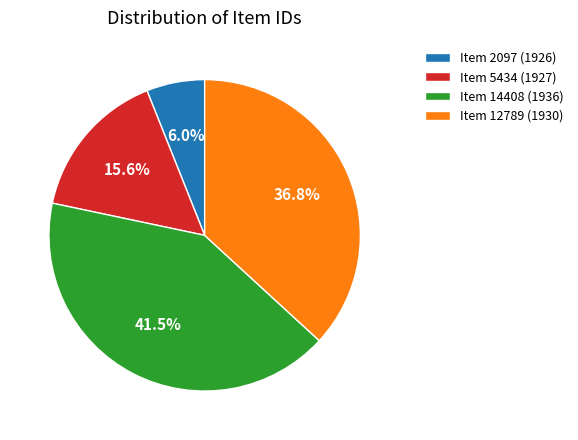

What is the ratio of the value at Item 14408 (1936) to the value at Item 5434 (1927)?

2.7